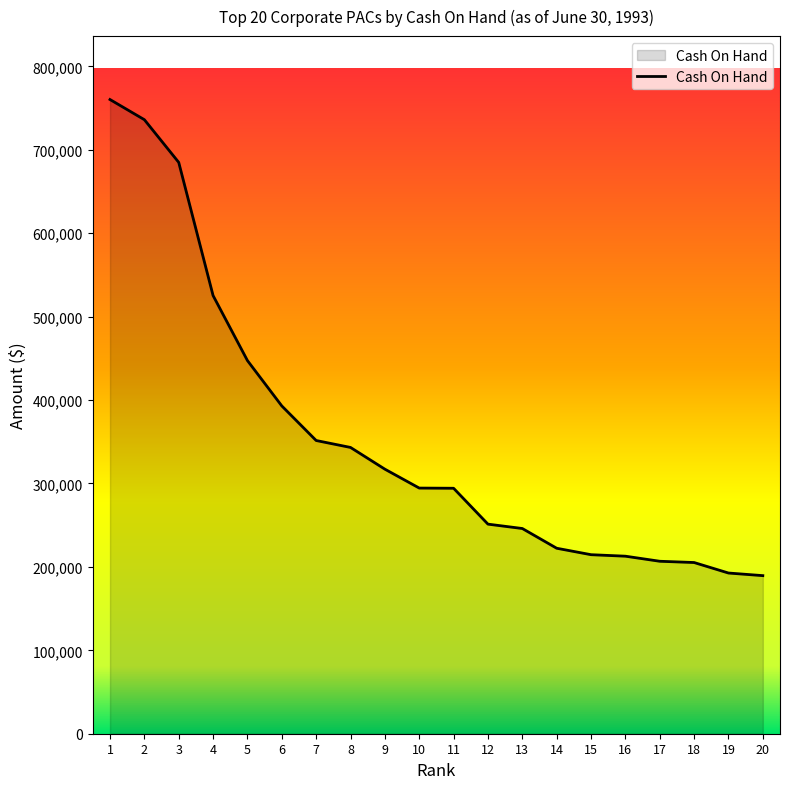

What is the smallest value displayed?

189519